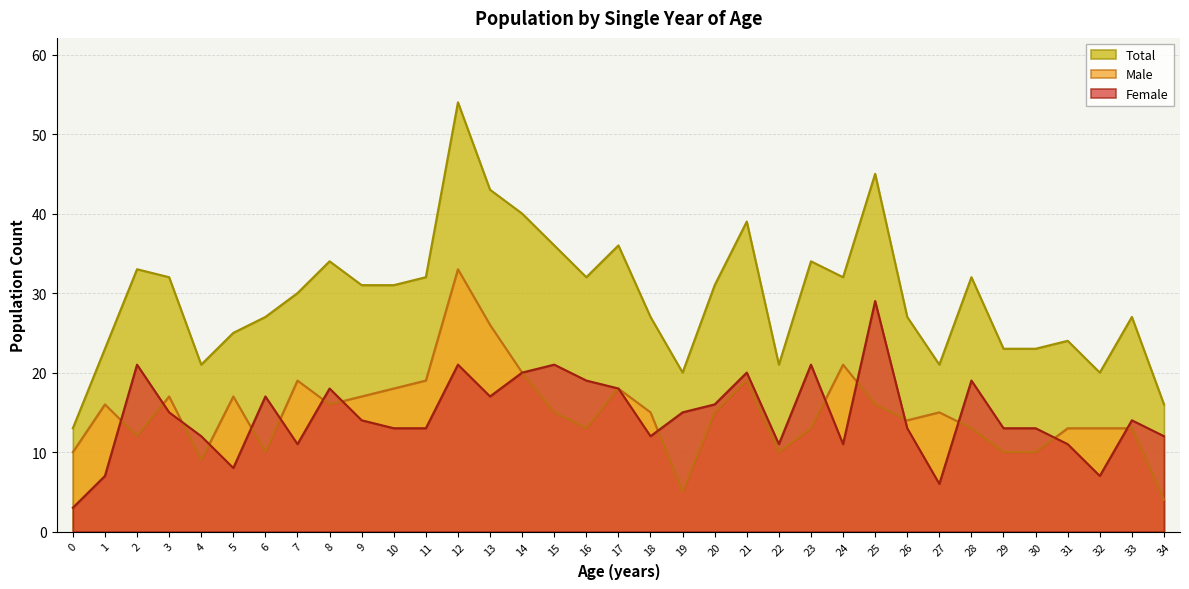

How many lines are shown in the chart?

3